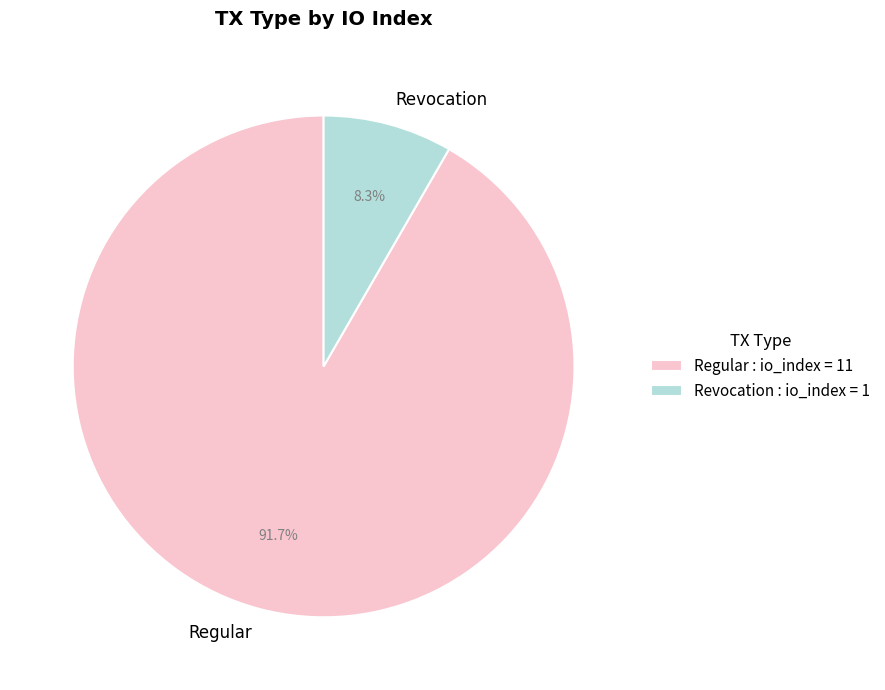

How many segments does this pie chart have?

2